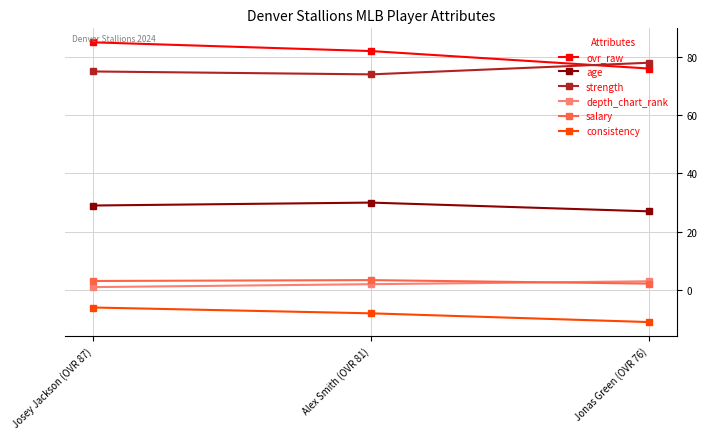

What are all the series names shown in the legend?

ovr_raw, age, strength, depth_chart_rank, salary, consistency